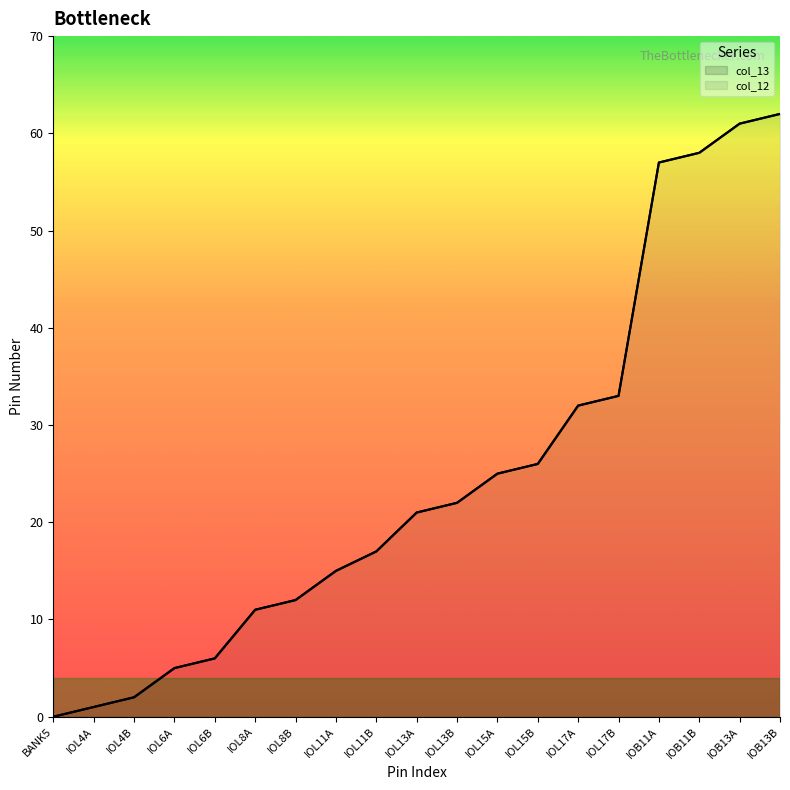

At IOL15B, list the series in order from smallest to largest.

col_12, col_13